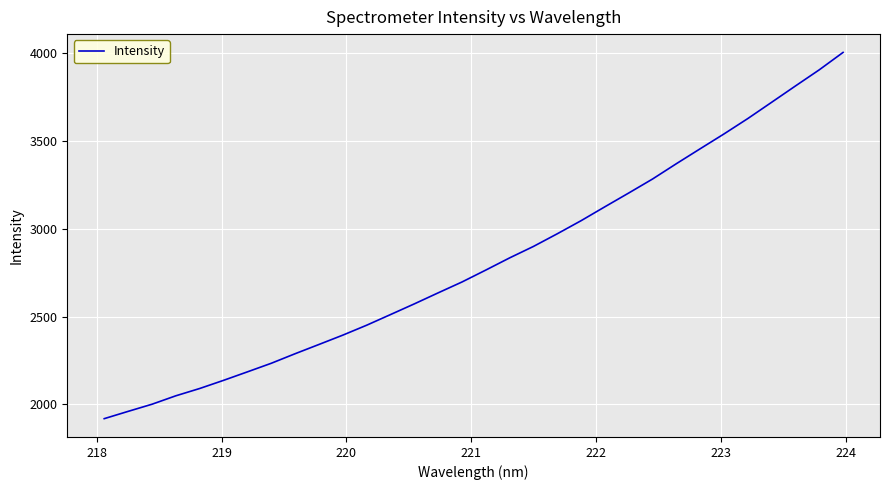

What is the minimum value shown in the chart?

1918.9